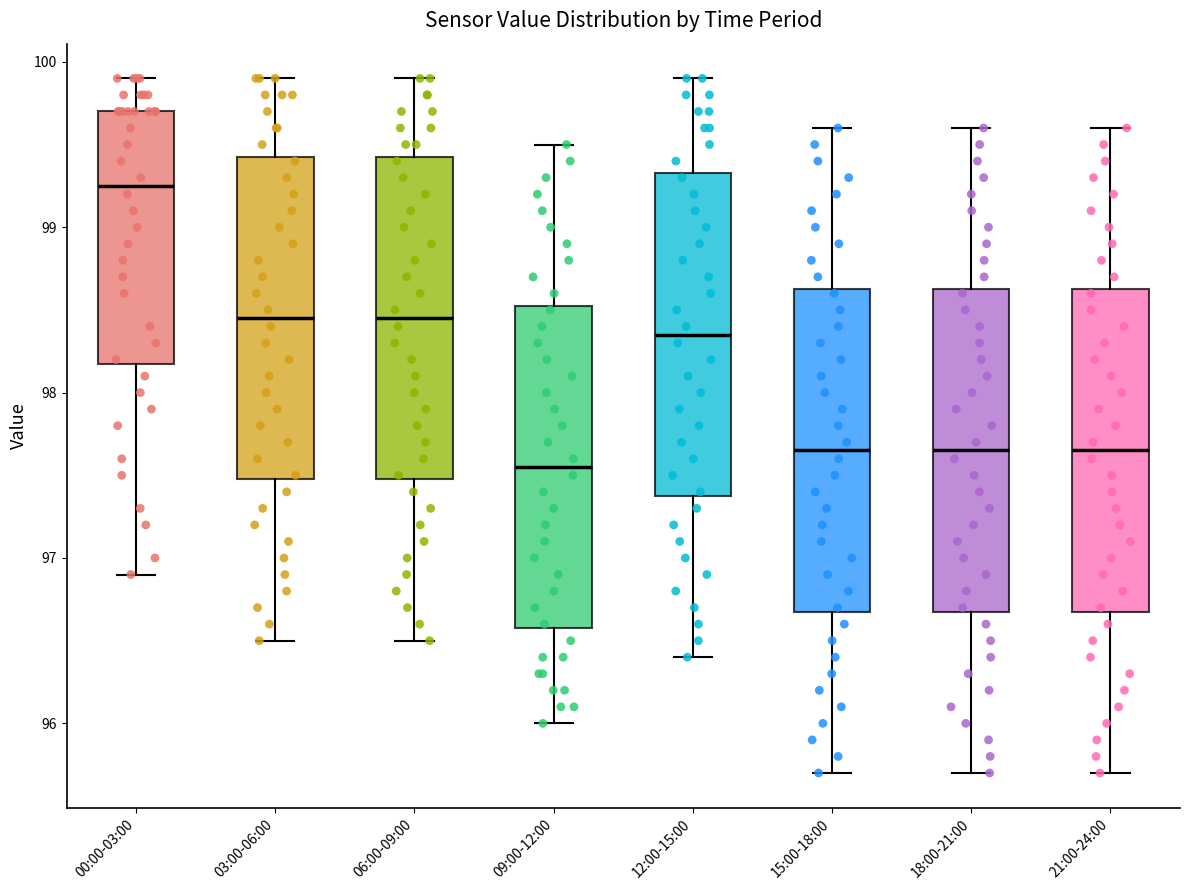

Where does the lower whisker of the box for 21:00-24:00 end on the y-axis? The values are not printed on the chart, so give them approximately, as read against the axis.

95.7